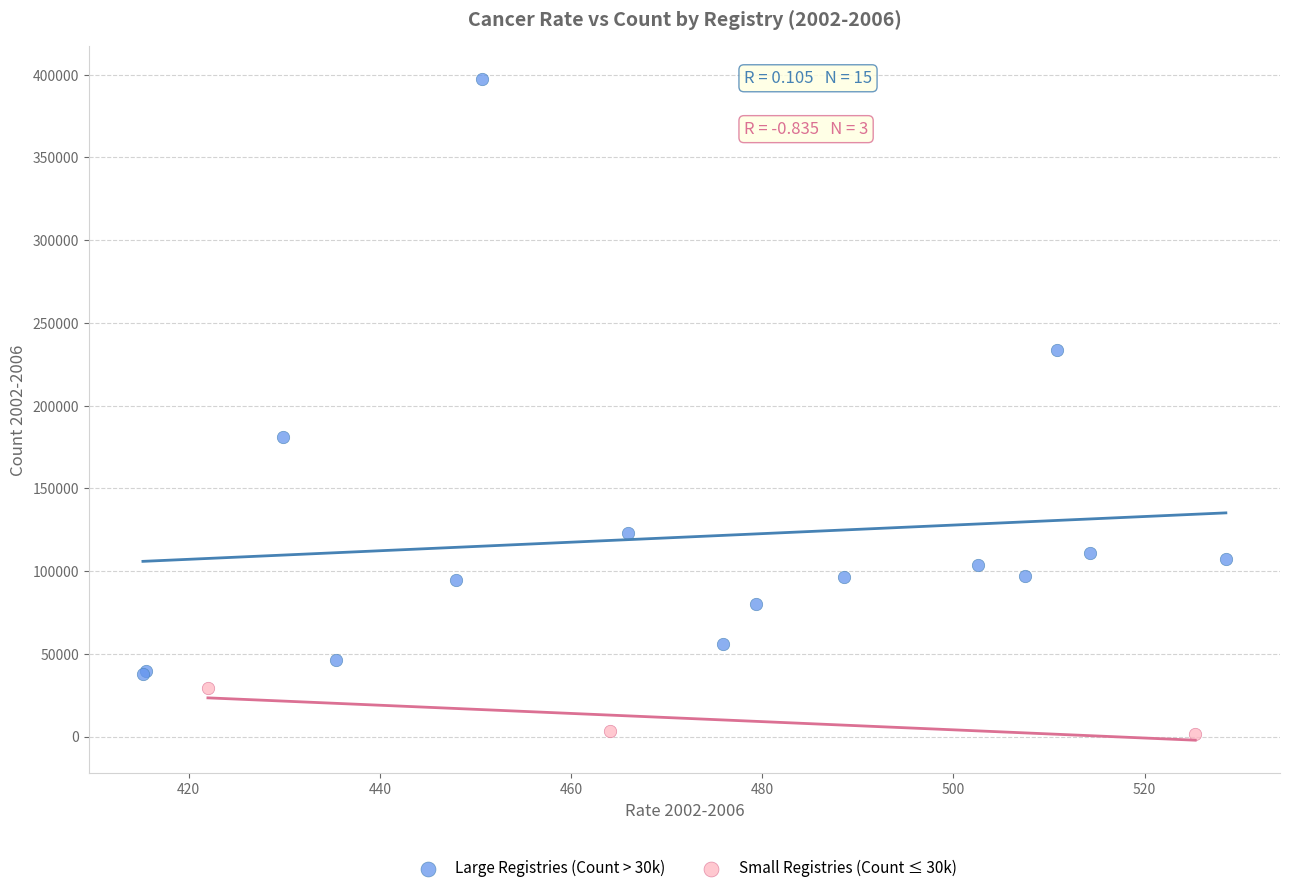

Which series contains the highest Y value?

Large Registries (Count > 30k)